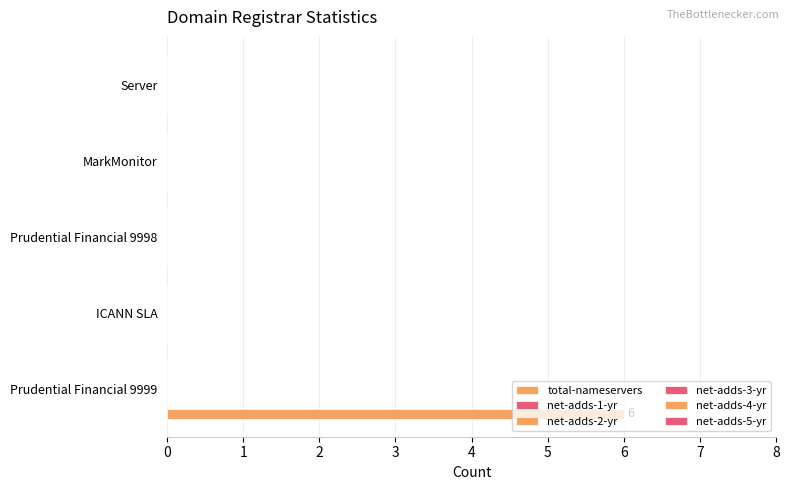

Are the bars horizontal?

Yes